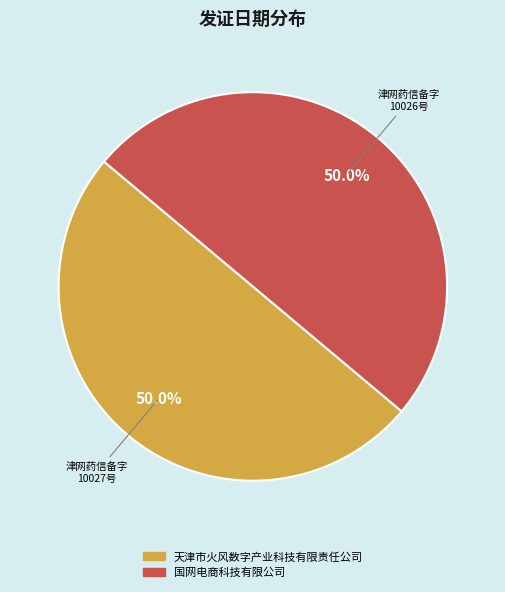

What percentage do 国网电商科技有限公司 and 天津市火风数字产业科技有限责任公司 together represent?

100.0%